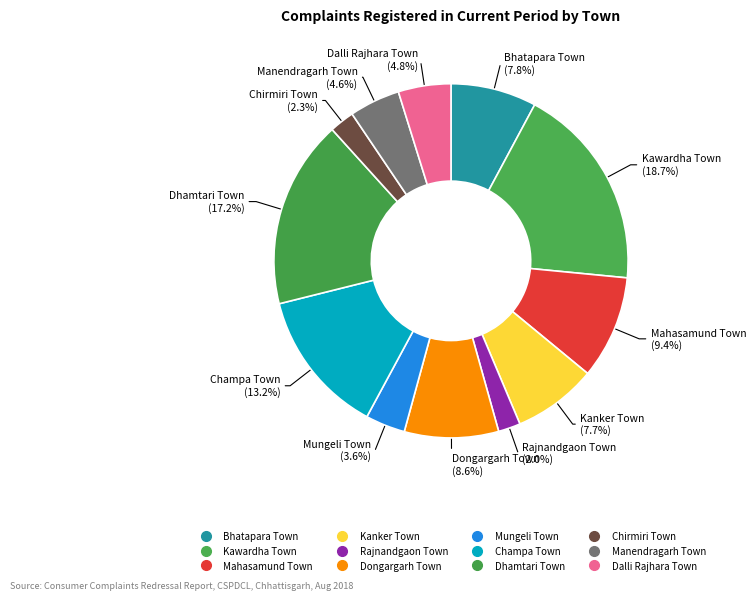

To the nearest percent, what is the combined percentage of Bhatapara Town and Kanker Town?

16%